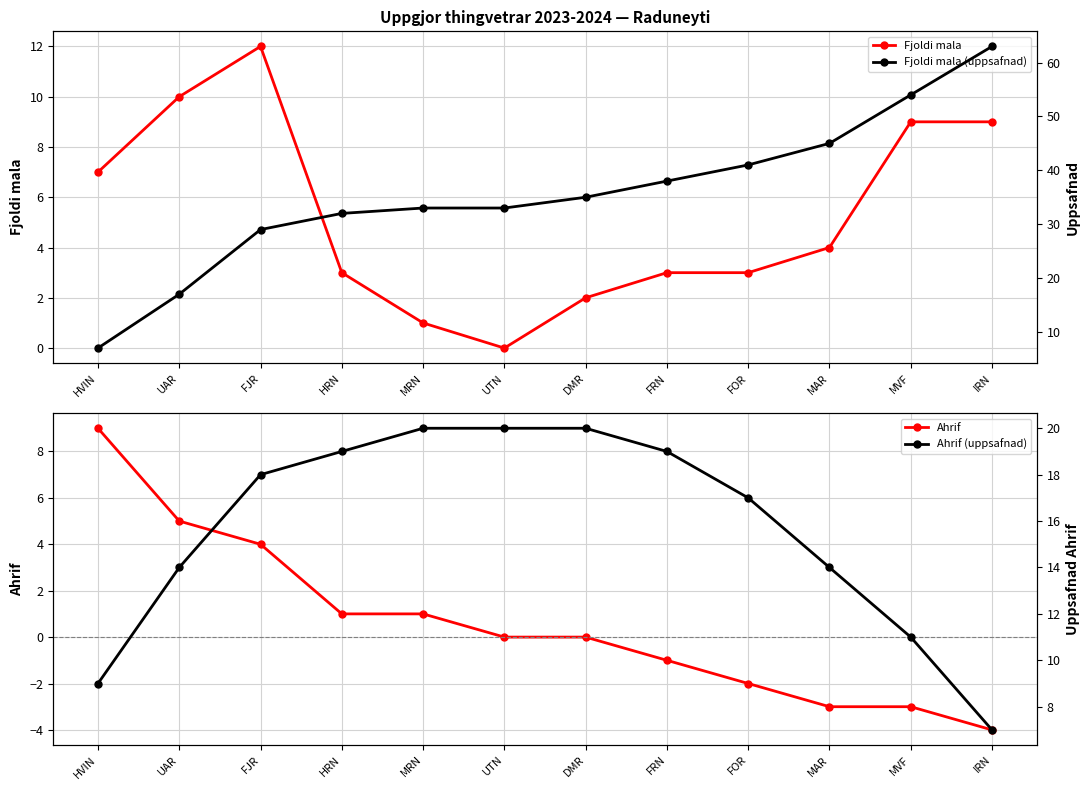

Reading left to right, transcribe all the data shown in this chart.

Fjoldi mala: 7	10	12	3	1	0	2	3	3	4	9	9
Ahrif: 9	5	4	1	1	0	0	-1	-2	-3	-3	-4
Fjoldi mala (uppsafnad): 7	17	29	32	33	33	35	38	41	45	54	63
Ahrif (uppsafnad): 9	14	18	19	20	20	20	19	17	14	11	7